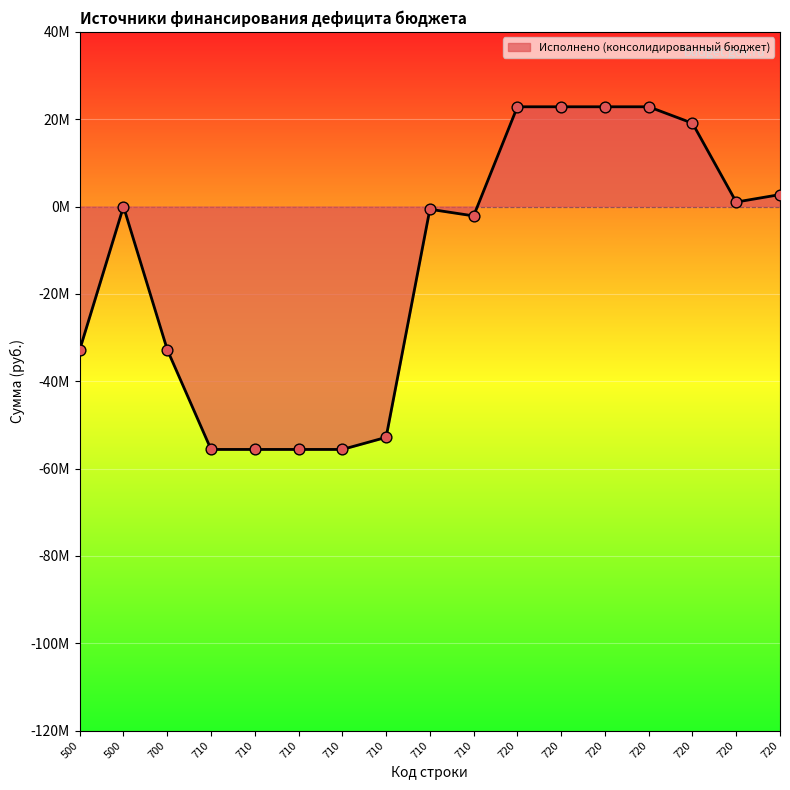

Between 710 and 720, which is larger?

720